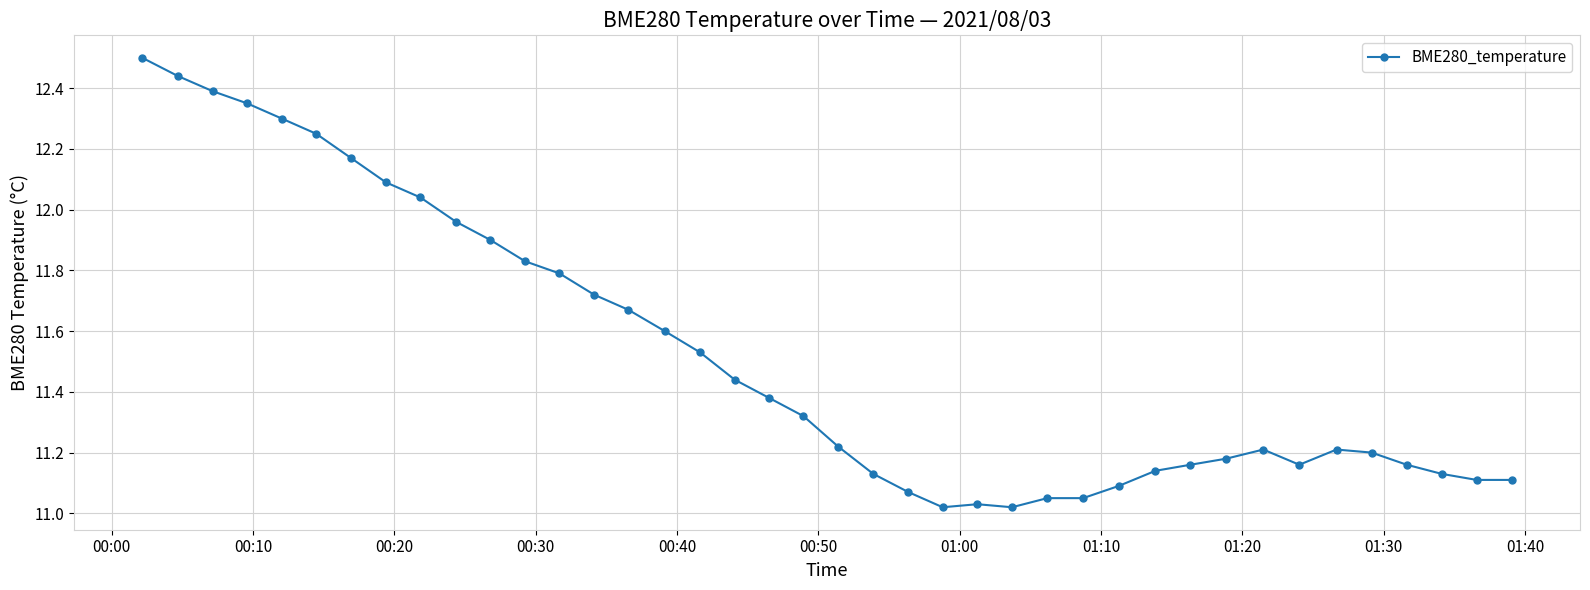

What is the difference between the maximum and second lowest values?

1.5